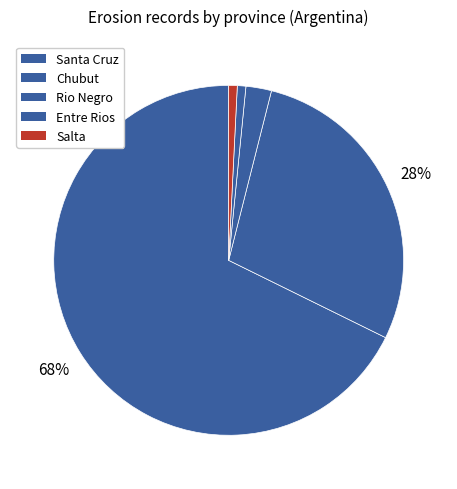

What is the ratio of the value at Santa Cruz to the value at Chubut?

2.4